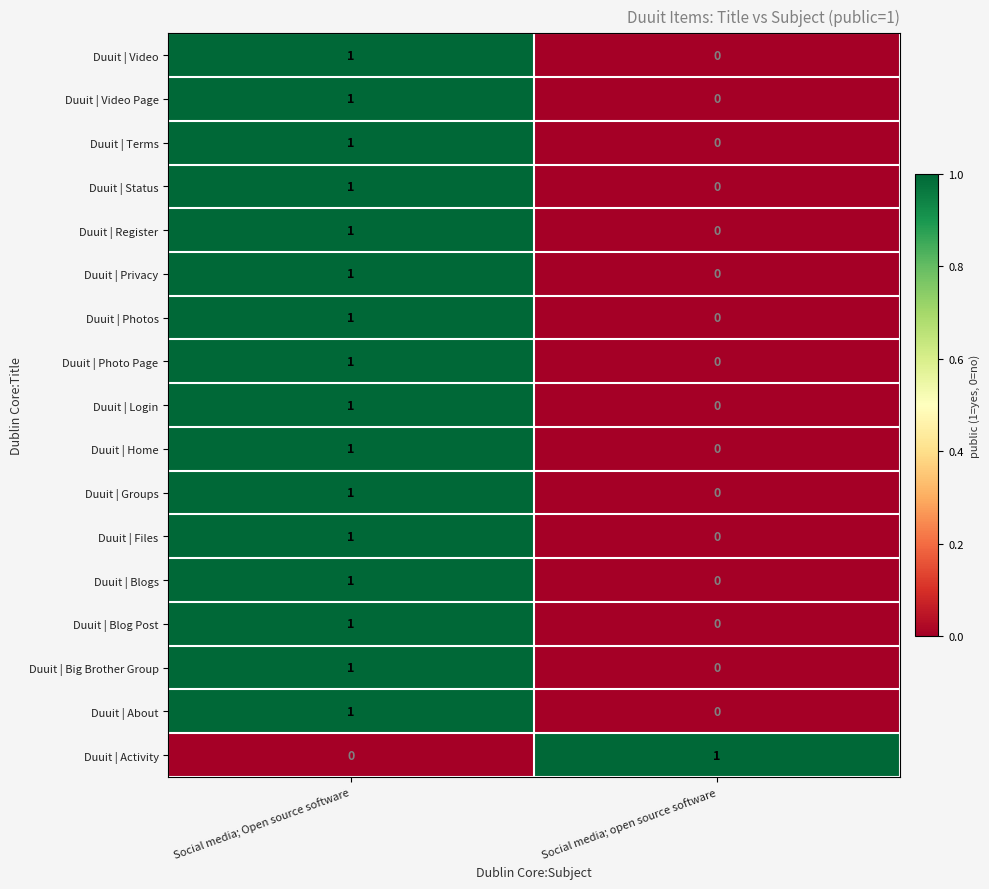

The value of Duuit | Register at Social media; Open source software is 1. True or false?

True